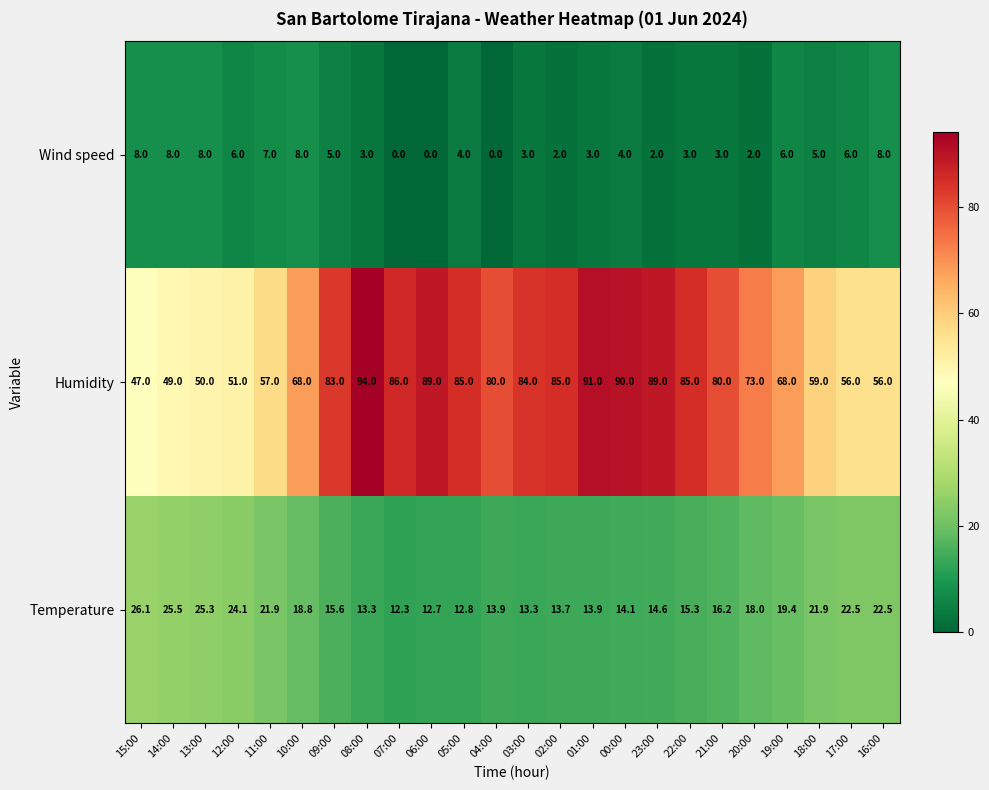

What is the difference between the maximum and minimum values in the Humidity series?

47.0